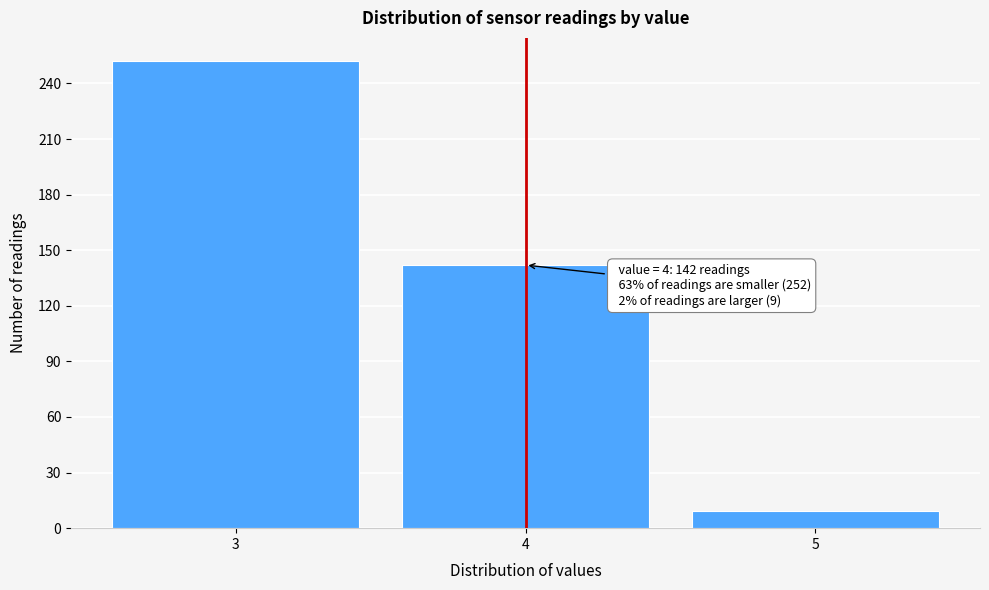

Reading left to right, list all the values displayed in this chart.

252	142	9